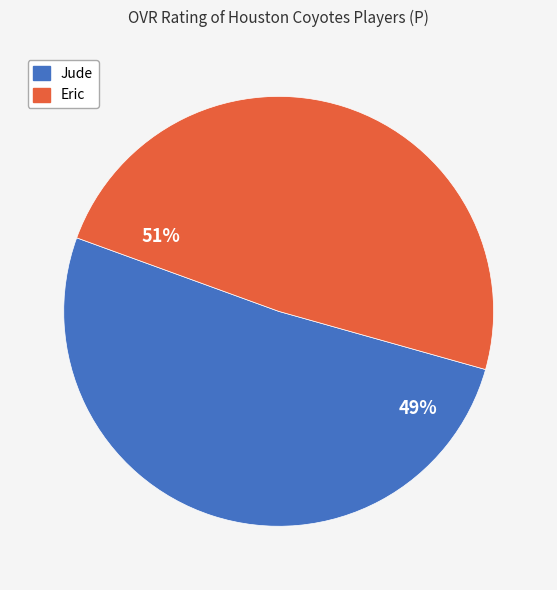

To the nearest percent, what is the average slice percentage?

50%